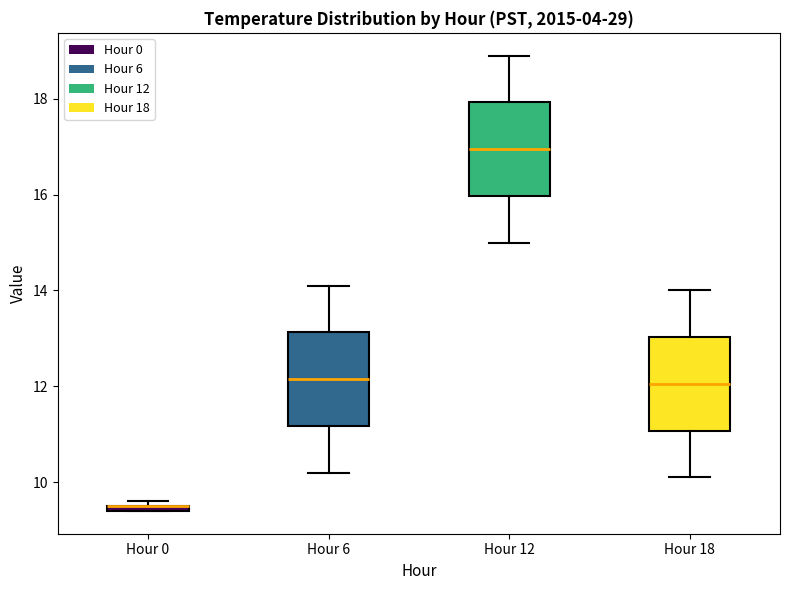

Where is the upper edge of the box for Hour 0 on the y-axis? The values are not printed on the chart, so give them approximately, as read against the axis.

9.6